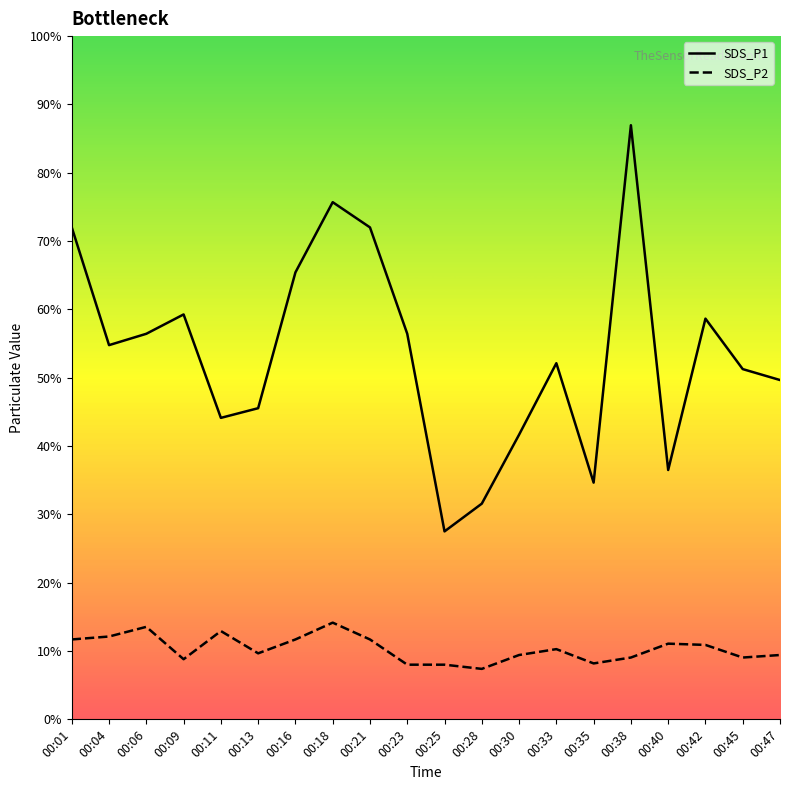

What are all the series names shown in the legend?

SDS_P1, SDS_P2